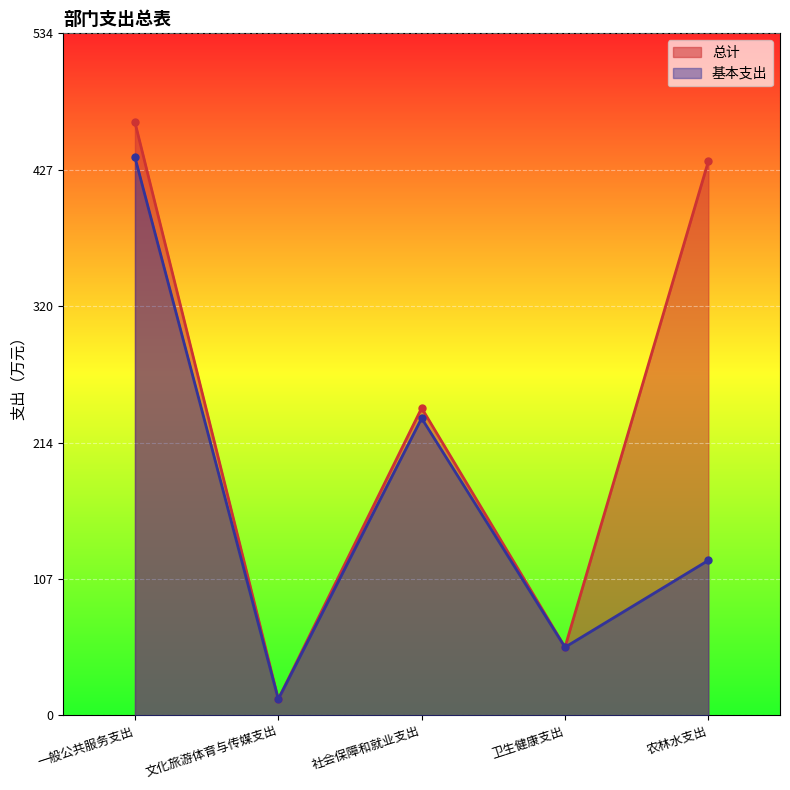

The value of 基本支出 at 一般公共服务支出 is 744.4. True or false?

False